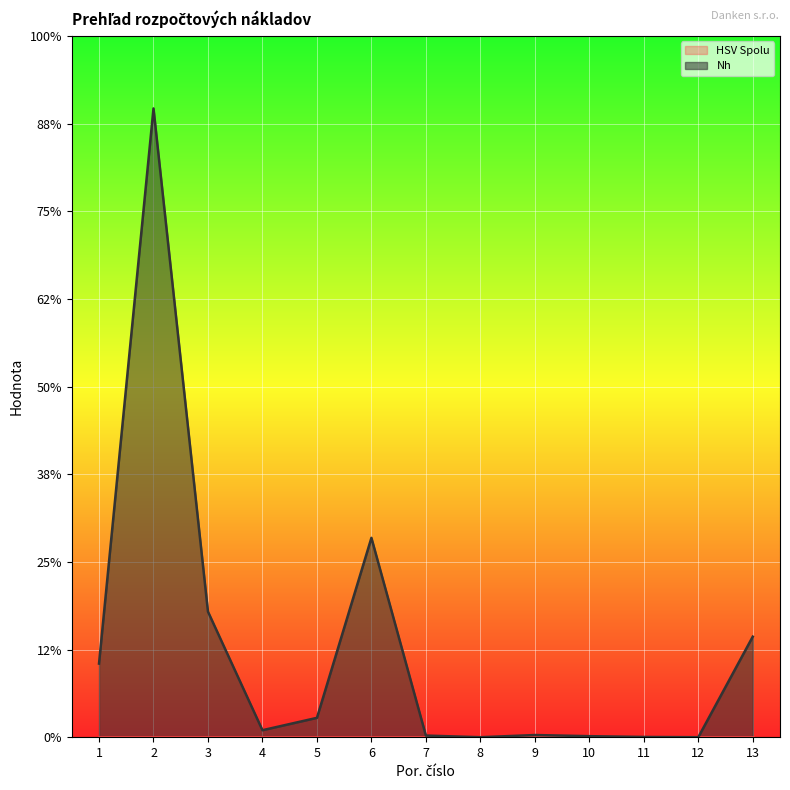

How many points are lower than both their immediate neighbors (excluding endpoints)?

3